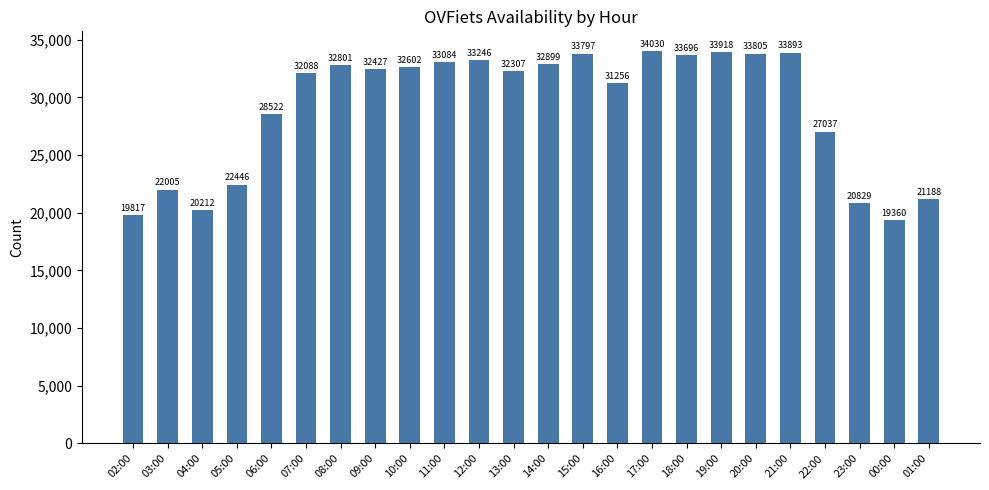

List the labels in order of value, smallest first.

00:00, 02:00, 04:00, 23:00, 01:00, 03:00, 05:00, 22:00, 06:00, 16:00, 07:00, 13:00, 09:00, 10:00, 08:00, 14:00, 11:00, 12:00, 18:00, 15:00, 20:00, 21:00, 19:00, 17:00